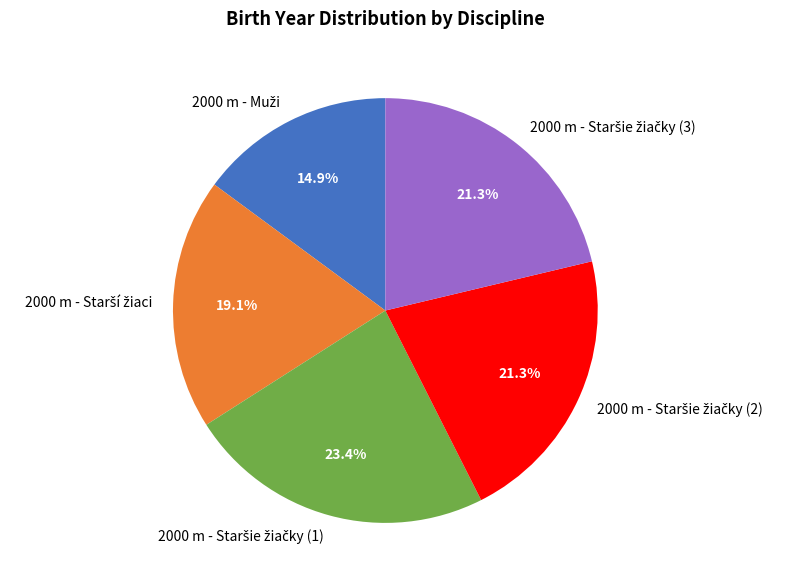

Does any single category account for the majority?

No